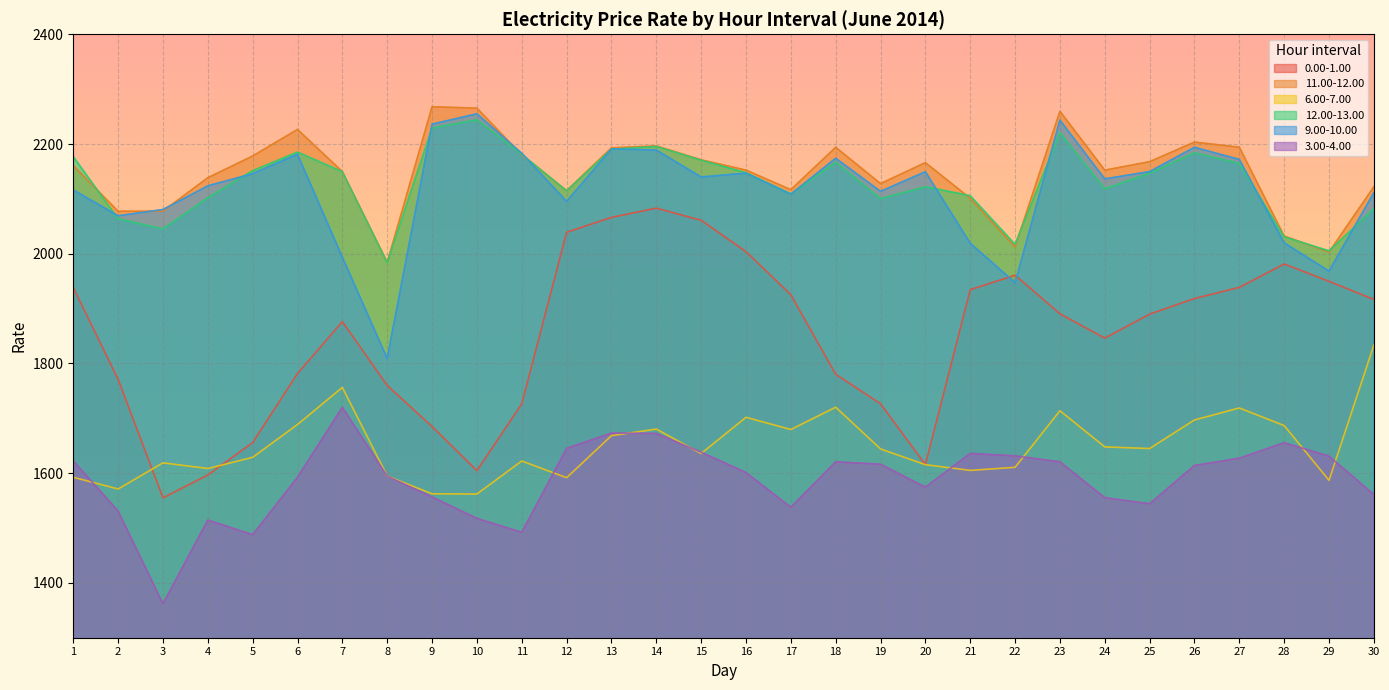

Is the value of 12.00-13.00 at 22 greater than the value of 6.00-7.00 at 4?

Yes